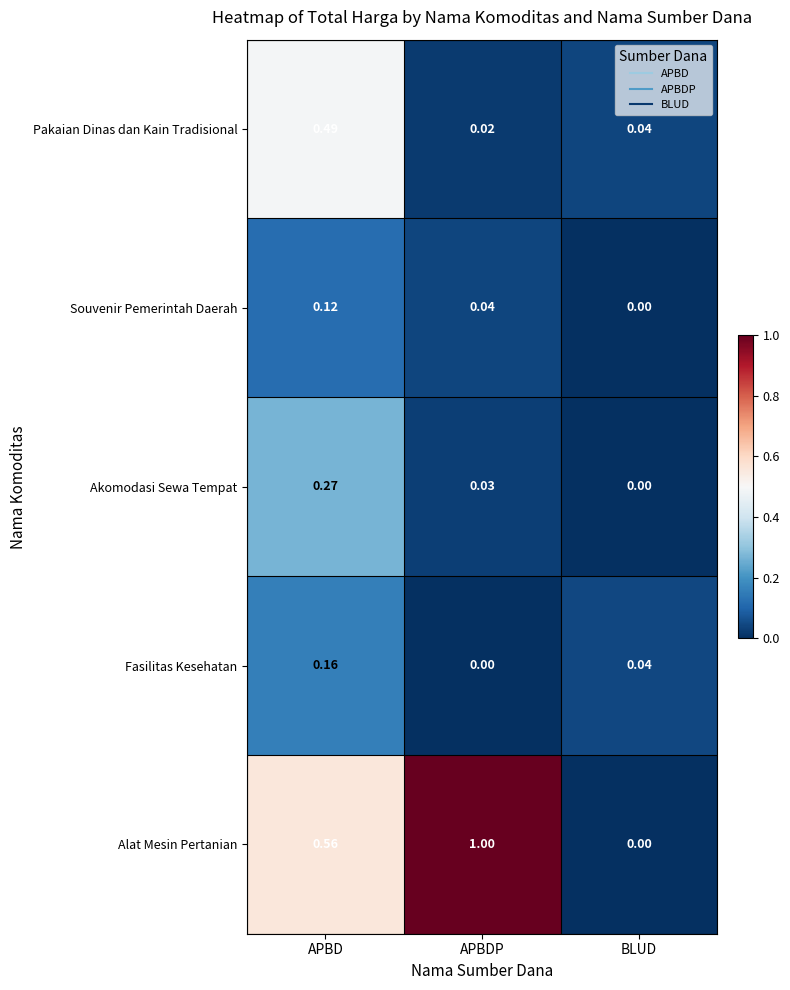

At which label does Akomodasi Sewa Tempat reach its peak?

APBD